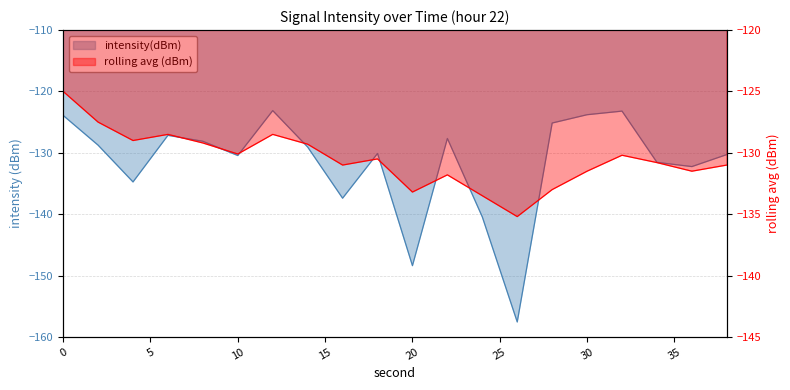

What is the difference between the rolling_avg values at 12 and 4?

0.5